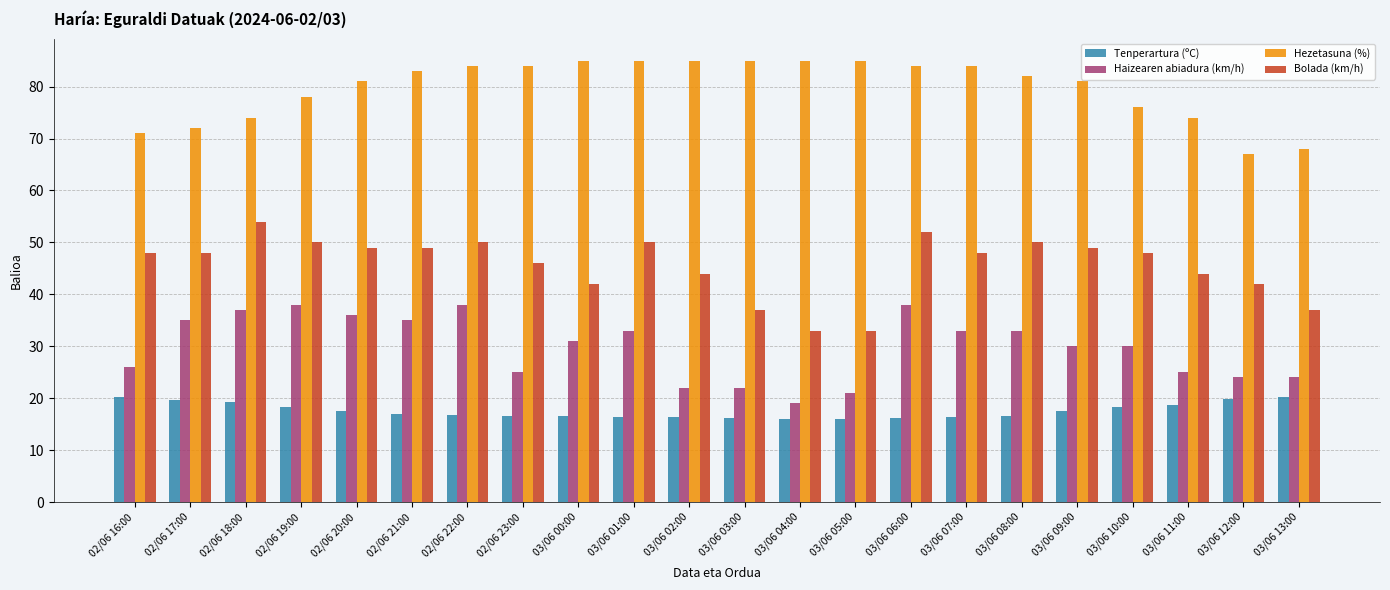

Which series has the largest total across all categories?

Hezetasuna (%)